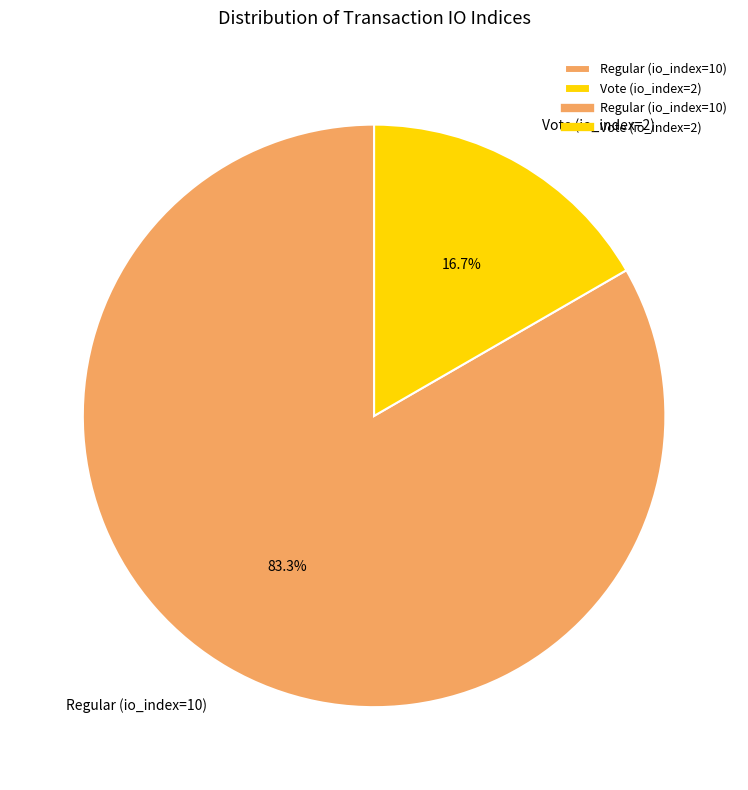

What is the total percentage of Regular (io_index=10) and Vote (io_index=2)?

100.0%